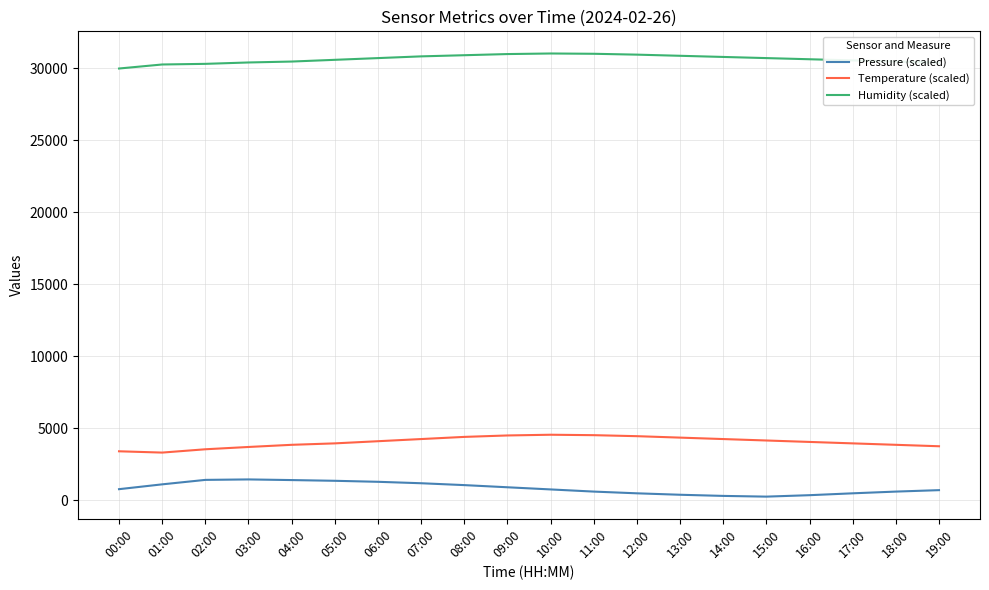

What is the difference between the maximum and minimum values in the Humidity (scaled) series?

1044.0